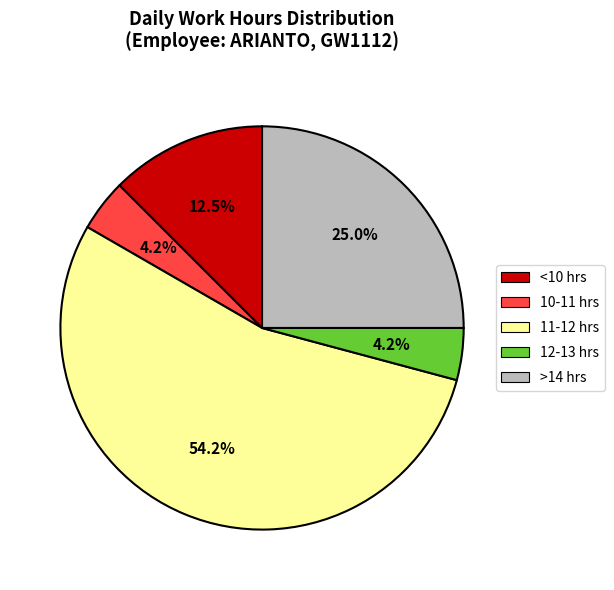

Is there any slice that represents more than half of the pie?

Yes